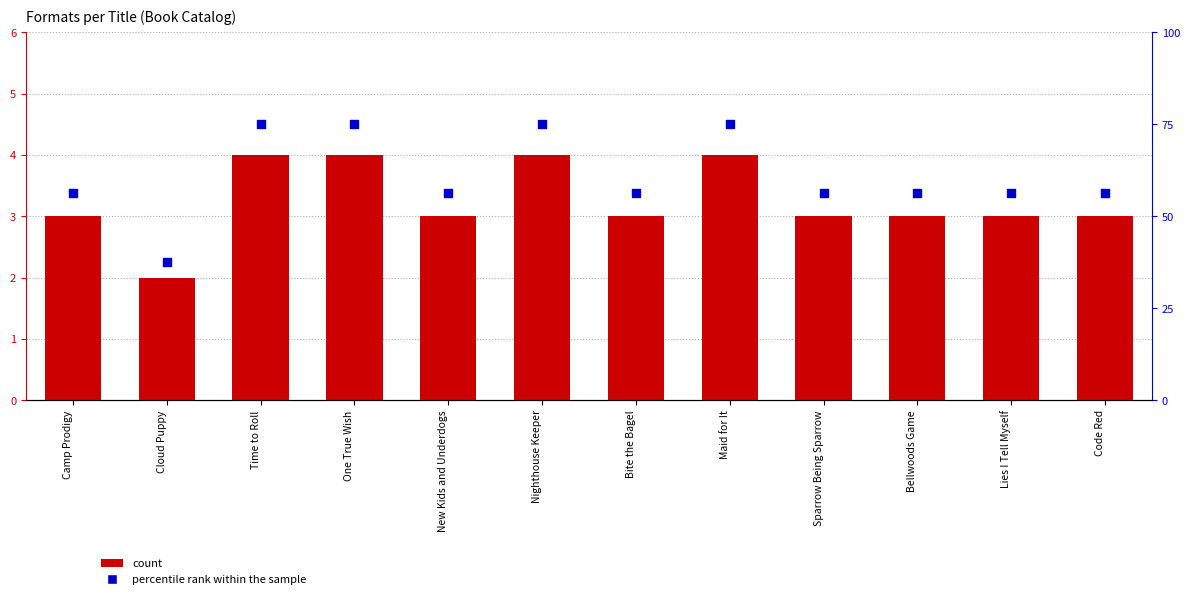

Is the value of count at Time to Roll greater than the value of percentile rank within the sample at Lies I Tell Myself?

No